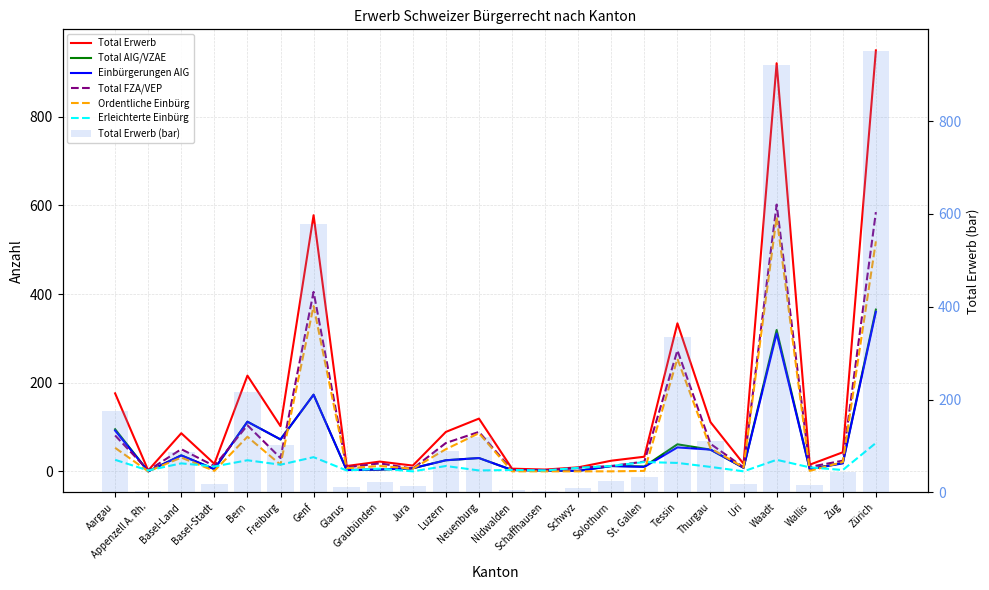

What is the label of the 19th bar from the right?

Freiburg